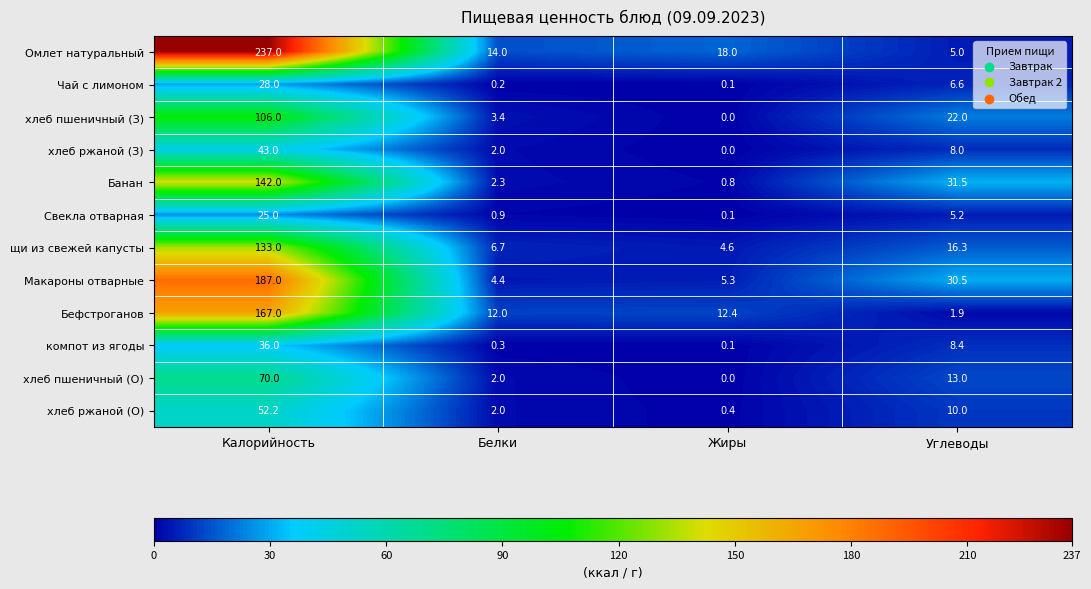

True or false: компот из ягоды has a value of 52.0 at Калорийность.

False